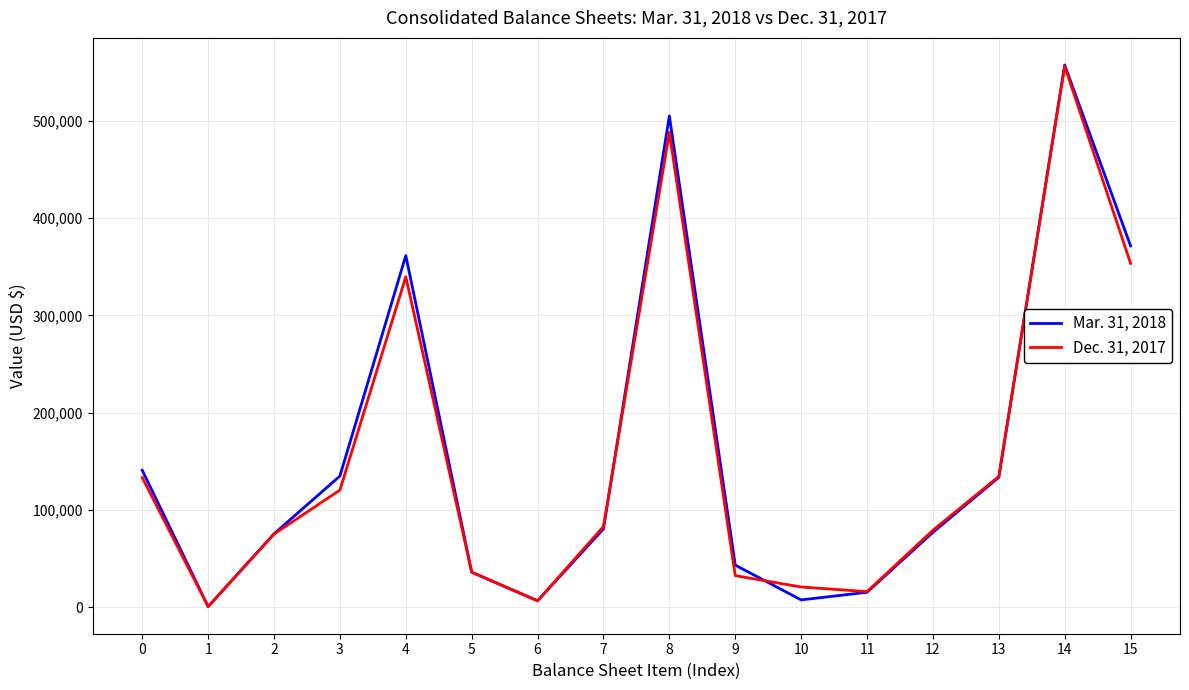

What is the average value of the Dec. 31, 2017 series?

154842